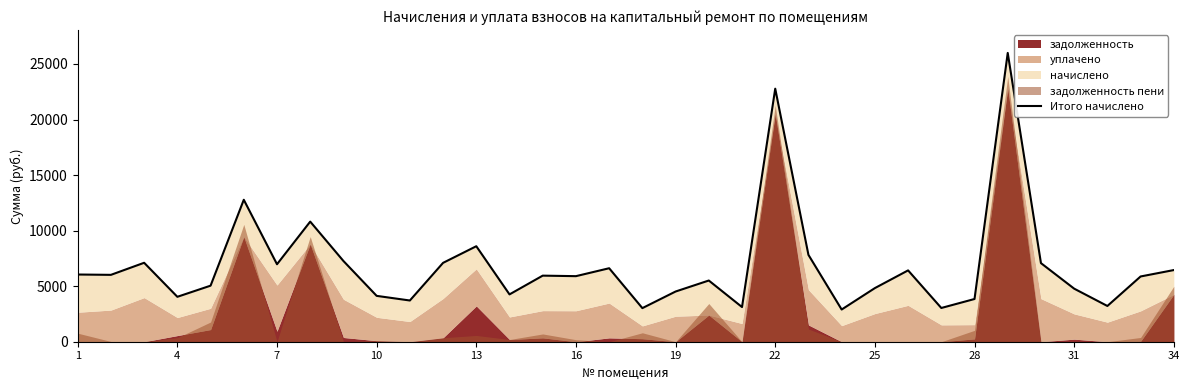

What is the sum of the values at 23 and 32?

8771.1